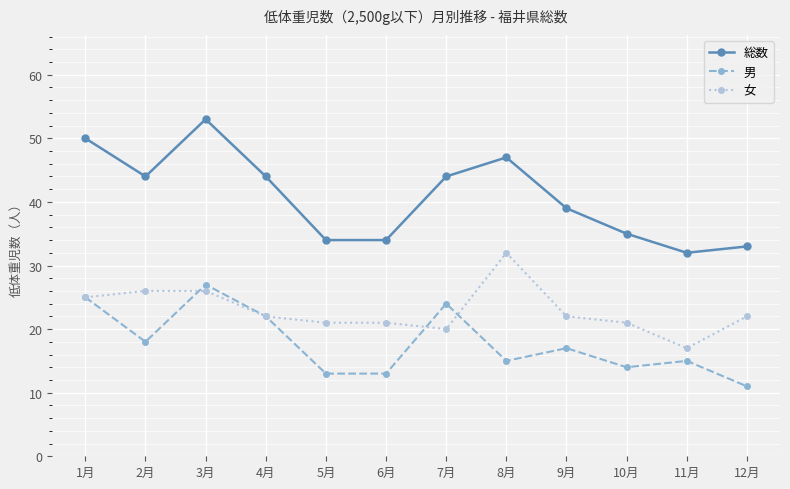

What is the greatest value displayed?

53